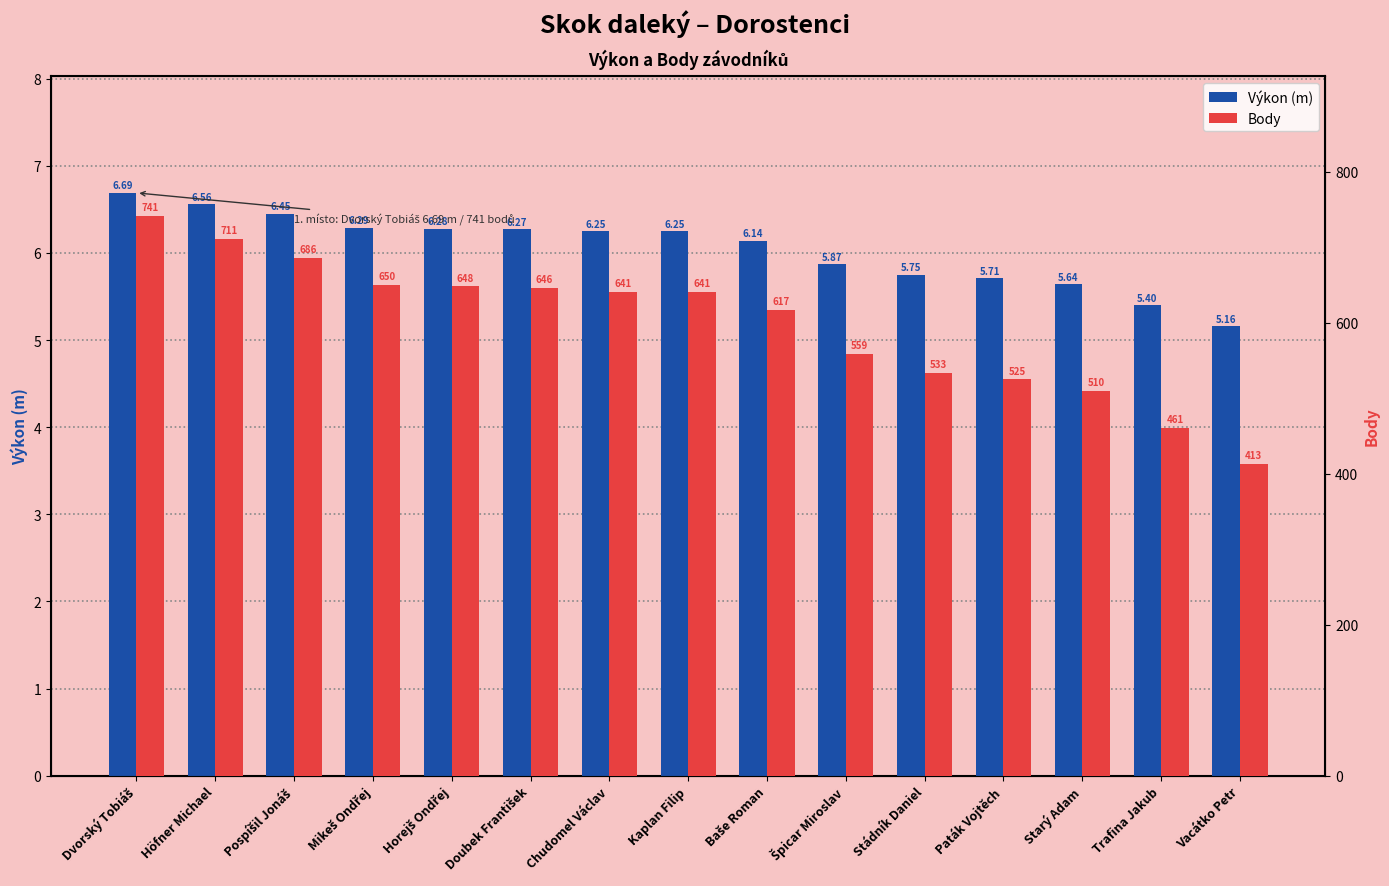

What are all the series names shown in the legend?

Výkon (m), Body